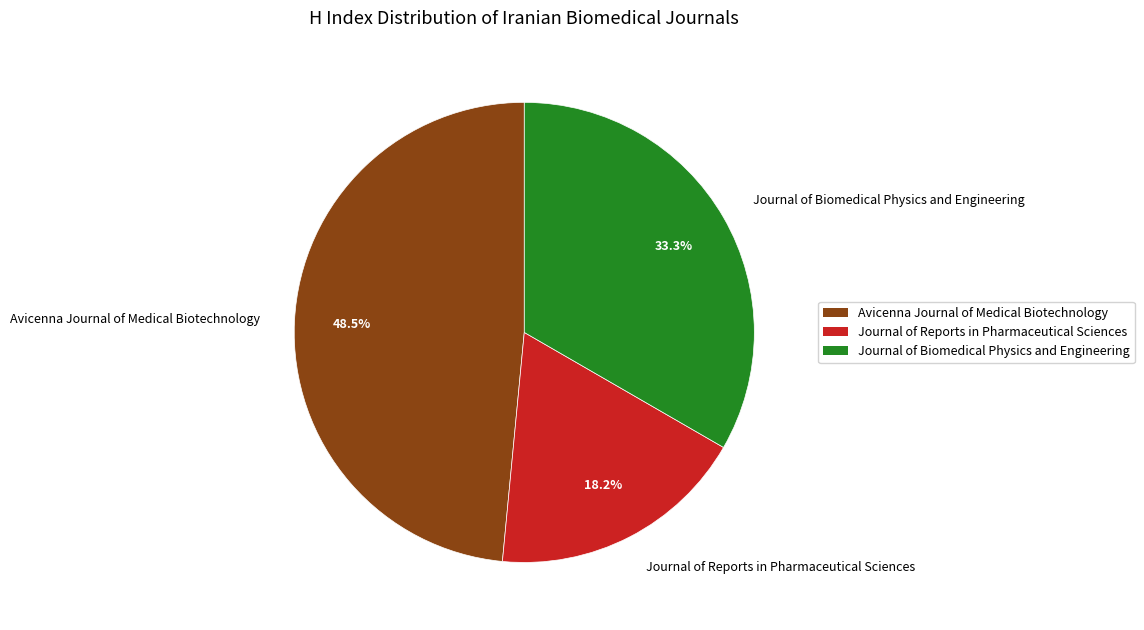

True or false: Journal of Biomedical Physics and Engineering accounts for 26% of the total.

False